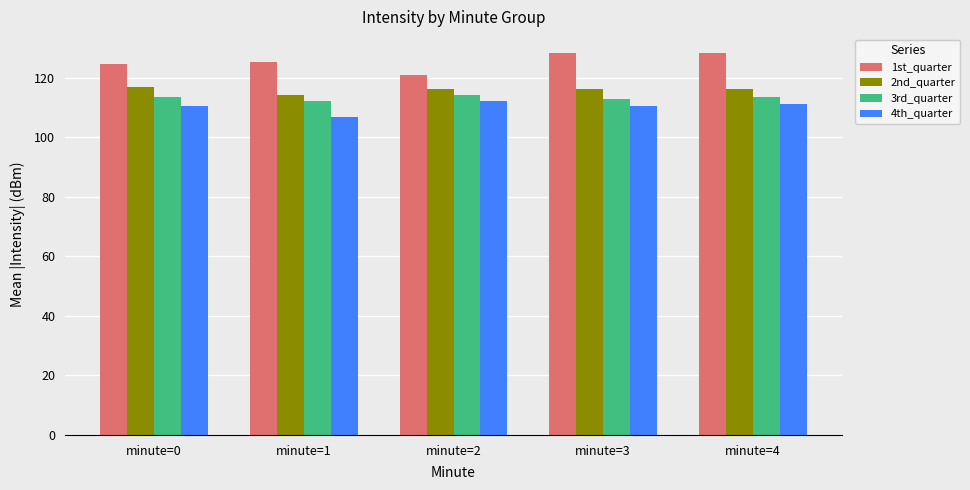

Is it true that 1st_quarter equals 124.4 at minute=0?

True